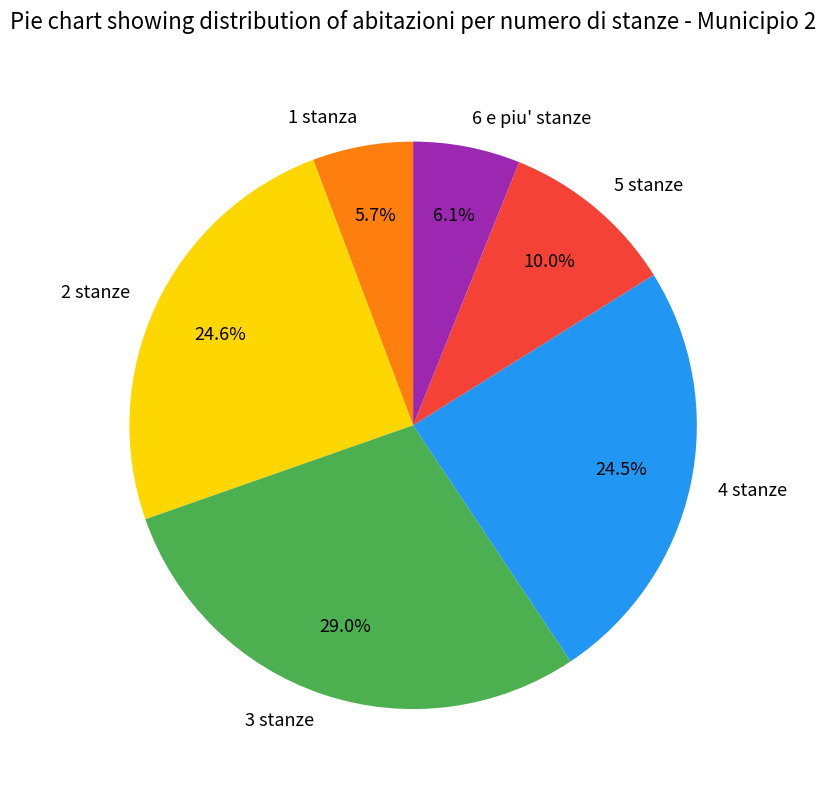

Do 3 stanze and 5 stanze together represent more than half of the pie?

No